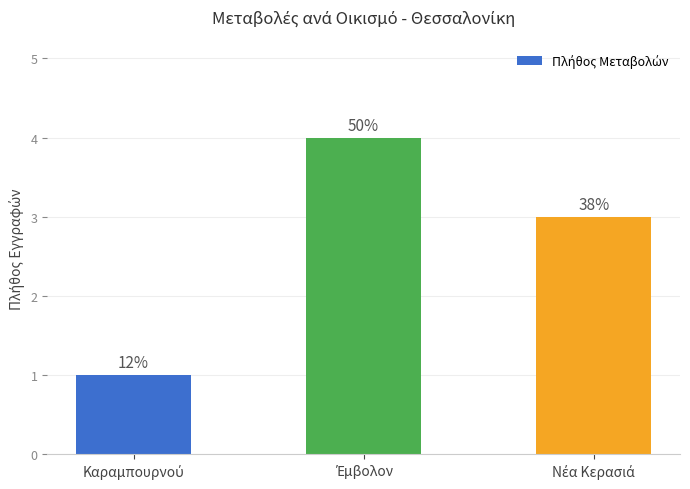

How many bars are there in total?

3